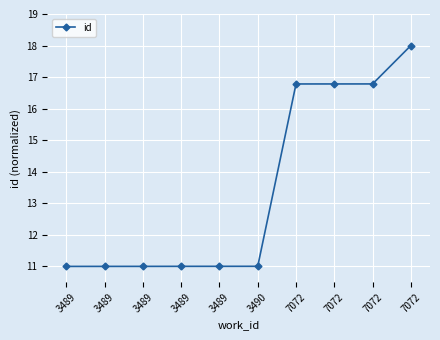

Reading left to right, extract all data points from this chart.

11.0	11.0	11.0	11.0	11.0	11.0	16.8	16.8	16.8	18.0